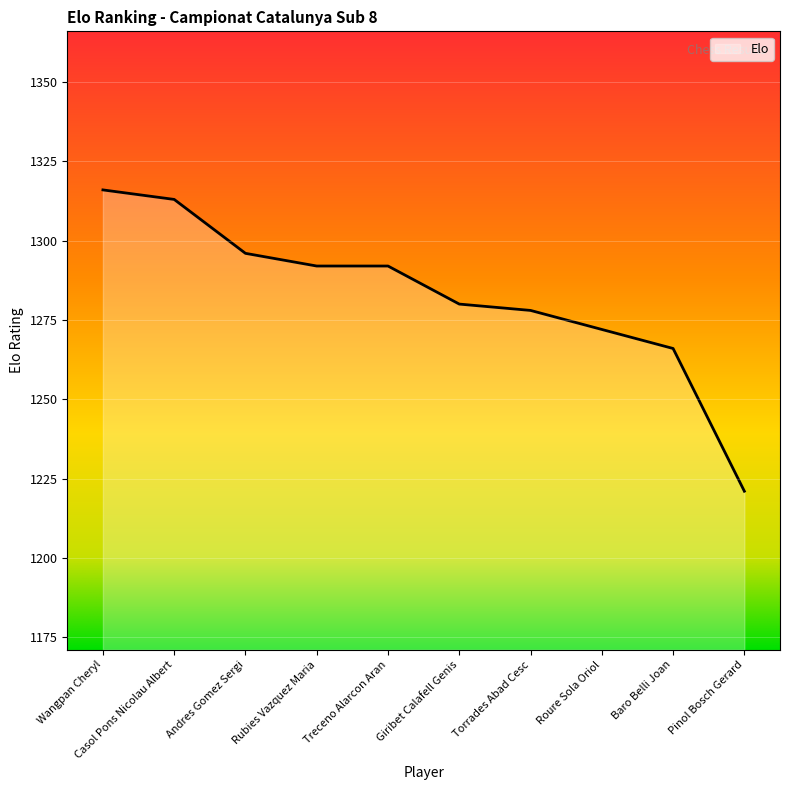

What position from the left is Roure Sola Oriol?

8